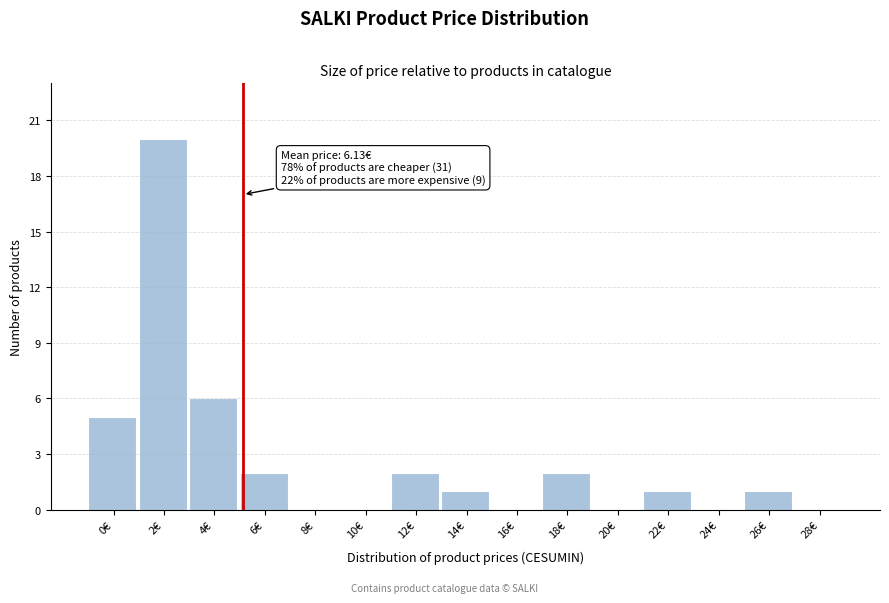

Reading right to left, extract all data points from this chart.

28€=0	26€=1	24€=0	22€=1	20€=0	18€=2	16€=0	14€=1	12€=2	10€=0	8€=0	6€=2	4€=6	2€=20	0€=5